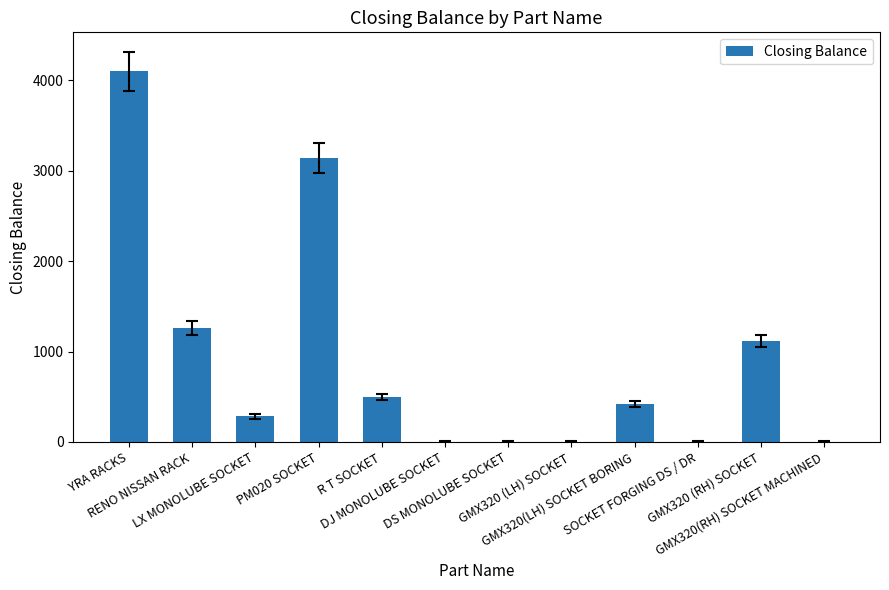

What is the maximum value shown in the chart?

4100